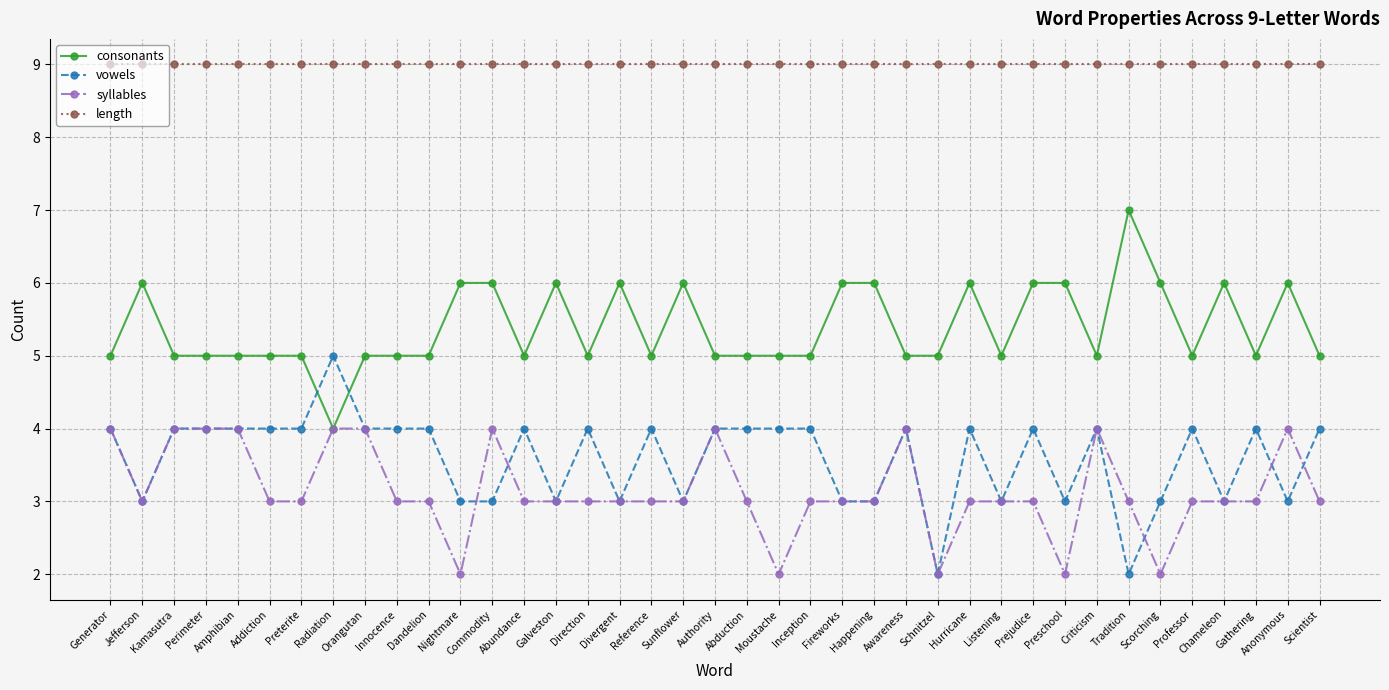

What is the greatest value displayed?

9